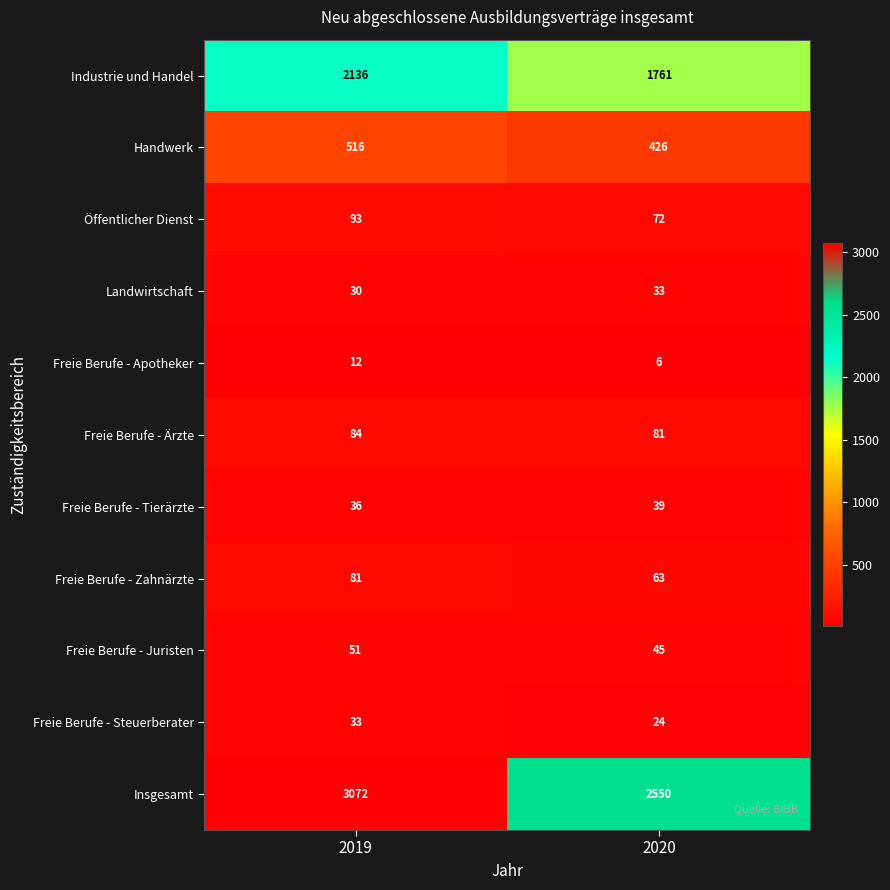

The Landwirtschaft series shows 30 at 2019. True or false?

True